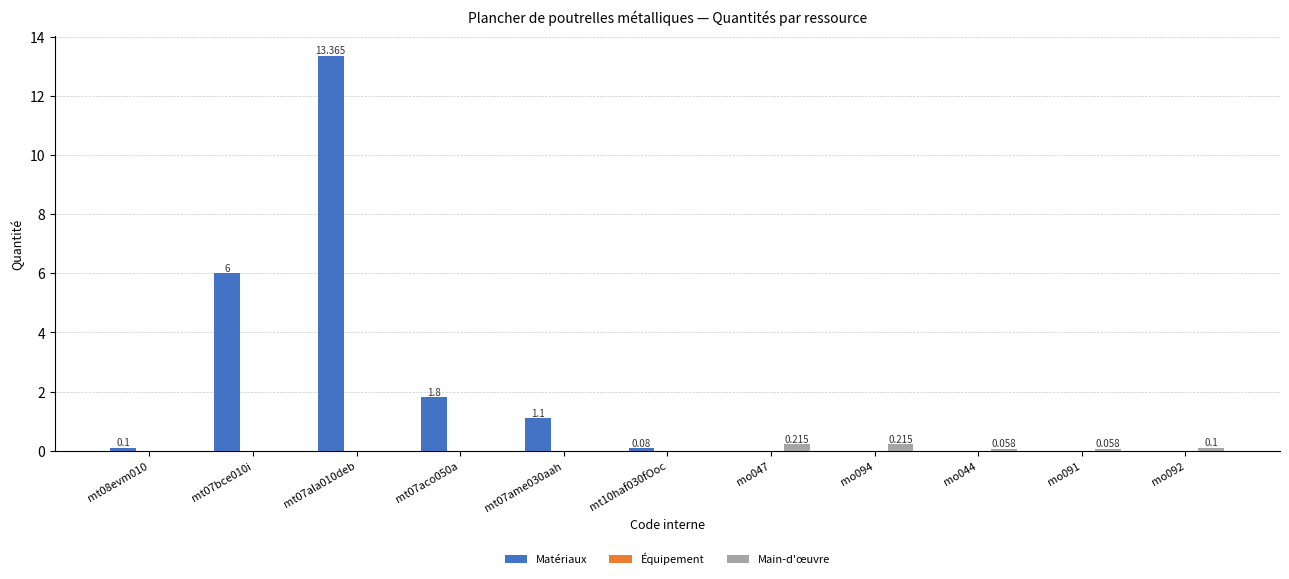

At which label does Matériaux reach its peak?

mt07ala010deb